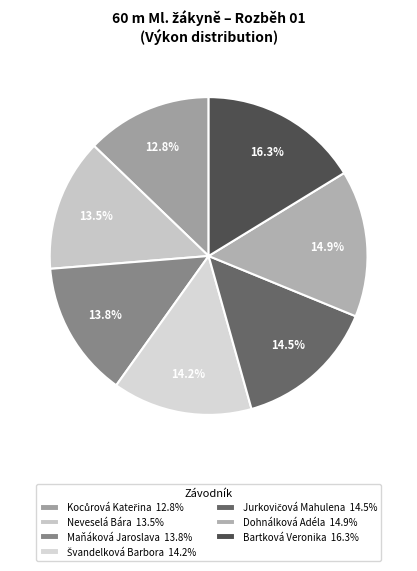

Which has a higher value, Maňáková Jaroslava or Kocůrová Kateřina?

Maňáková Jaroslava